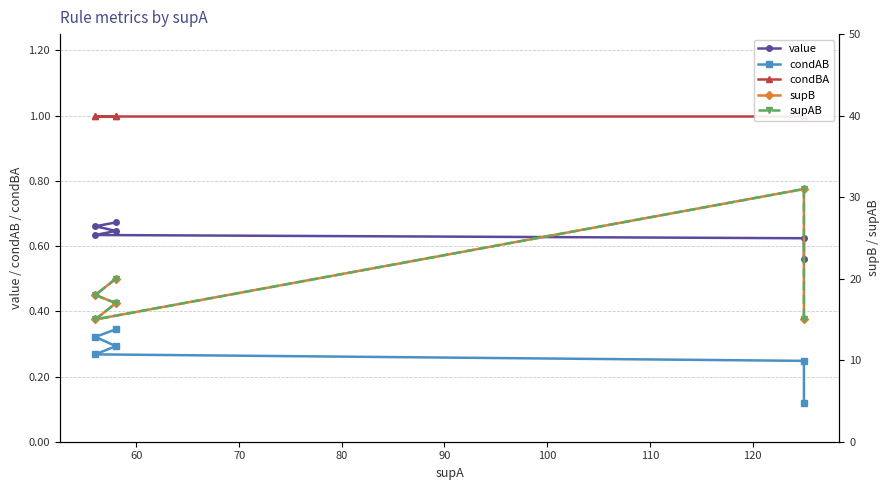

What is the spread (max minus min) of values at 100?

14.9